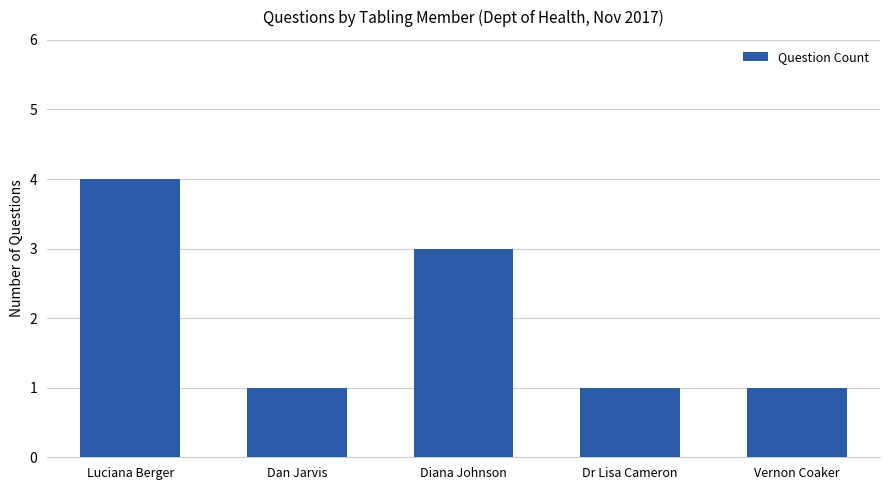

What position from the right is Dr Lisa Cameron?

2